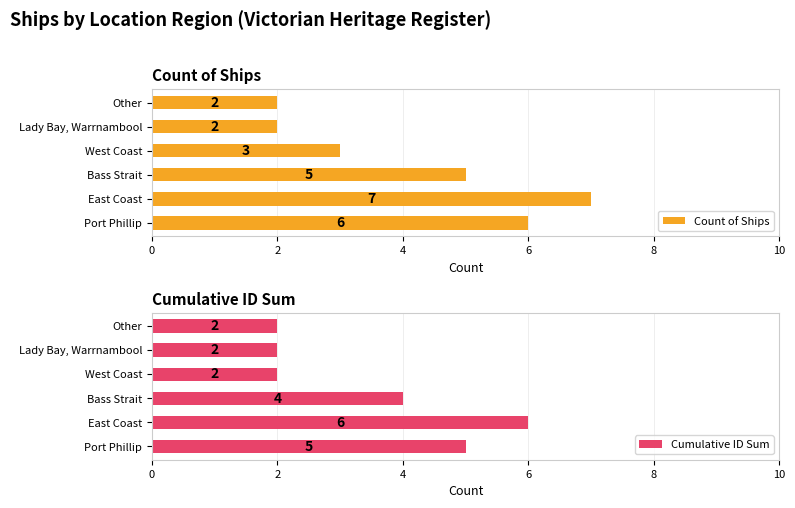

What is the difference between the second highest and second lowest values in the Count of Ships series?

4